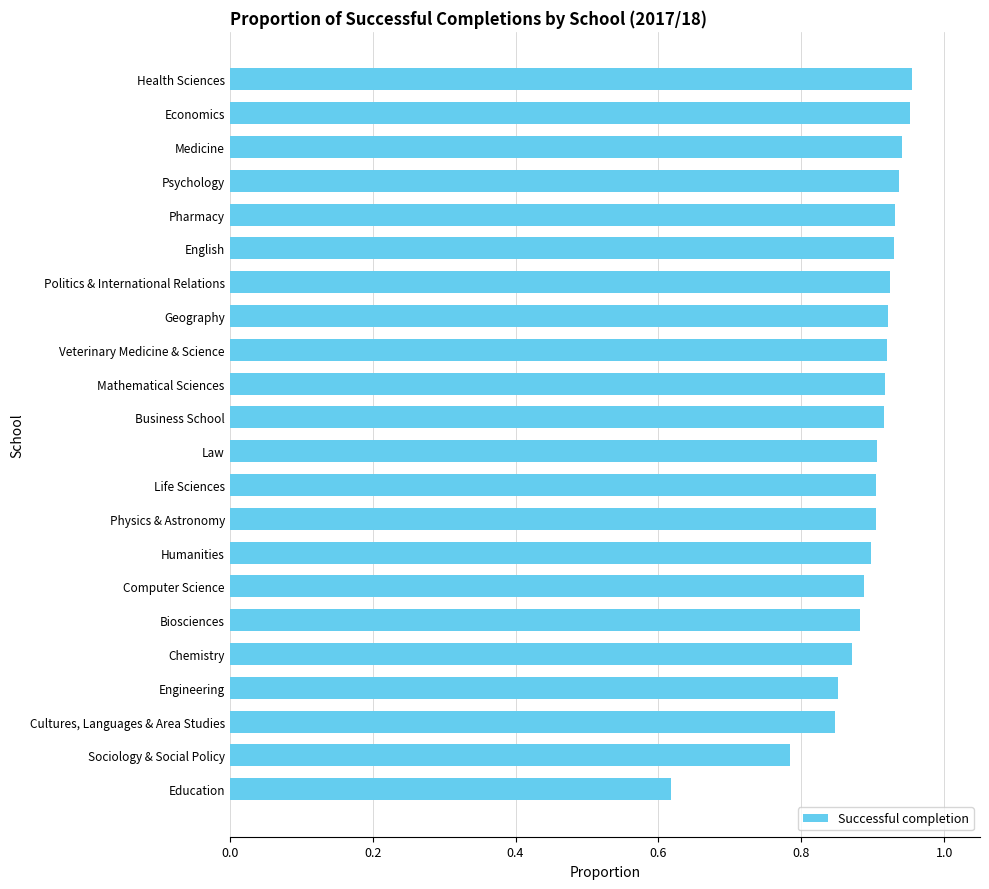

The value at Life Sciences is 0.6. True or false?

False